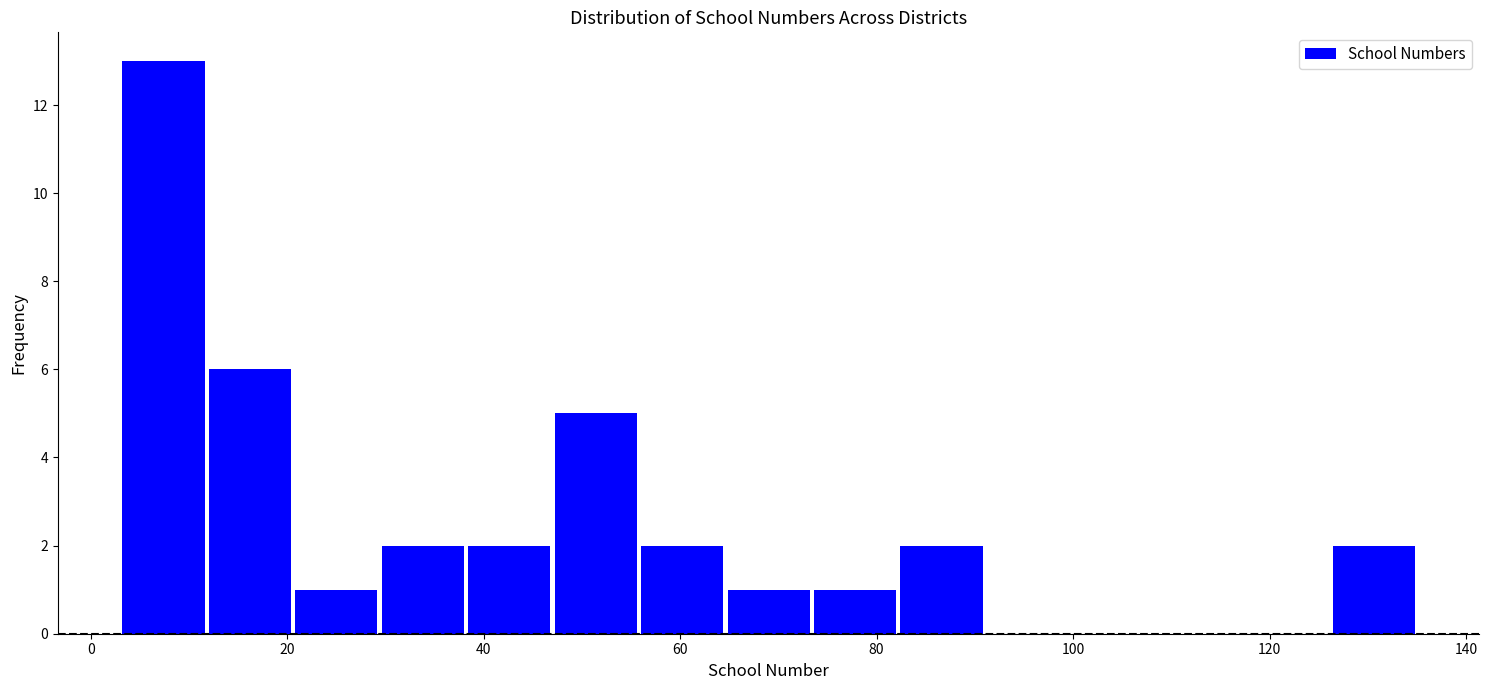

Over which range of the x-axis is the bar tallest?

3.0 to 11.8